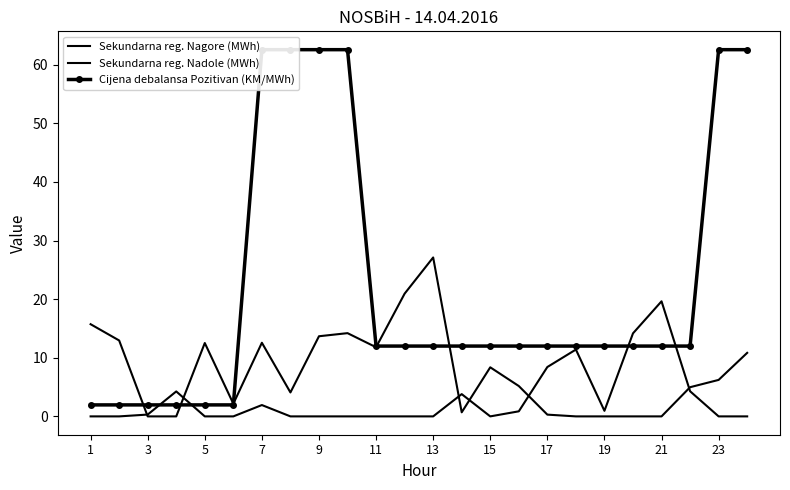

At which category does Sekundarna reg. Nagore (MWh) reach its first local valley?

11